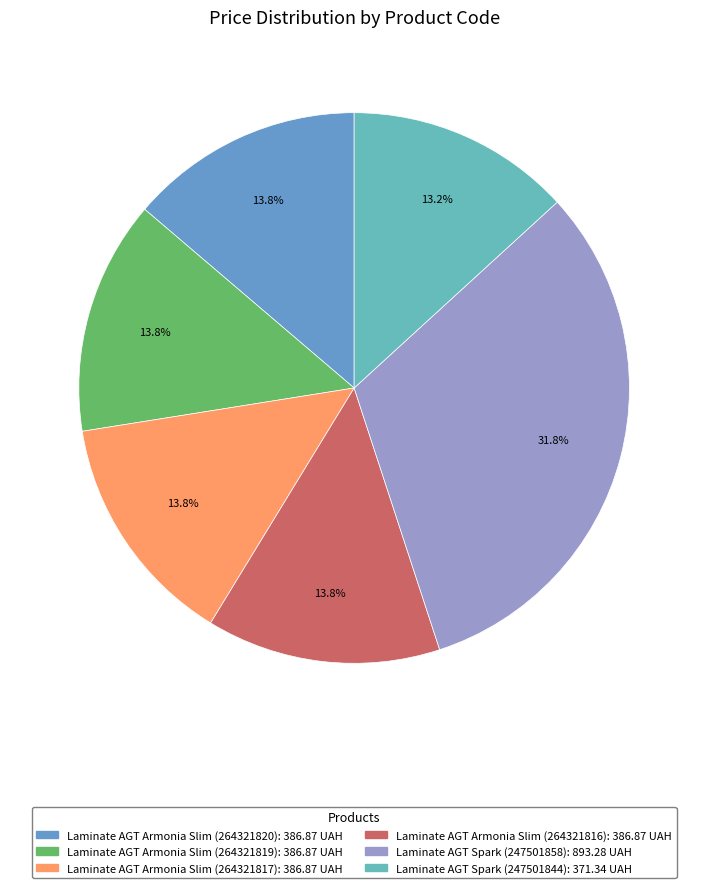

Approximately how many times larger is the value at Laminate AGT Armonia Slim (264321817) compared to Laminate AGT Spark (247501844)?

1.0